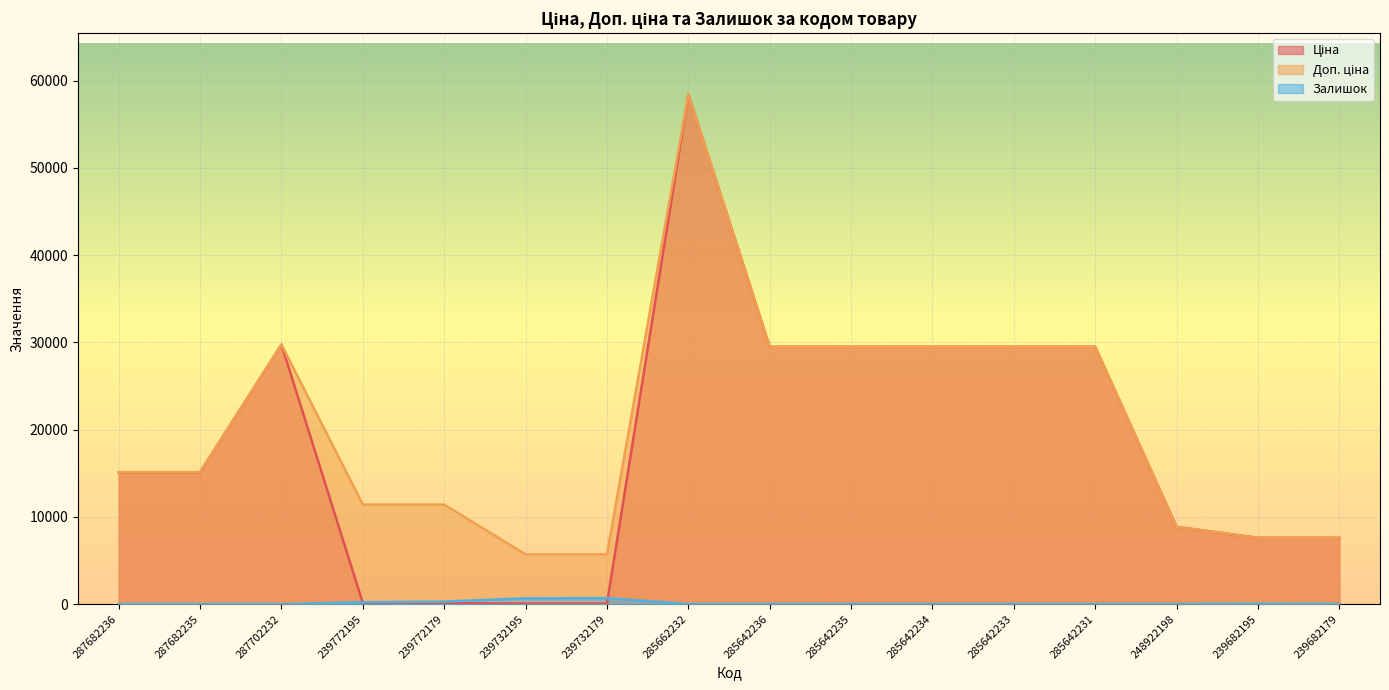

Is it true that Доп. ціна equals 11410.0 at 239772195?

True